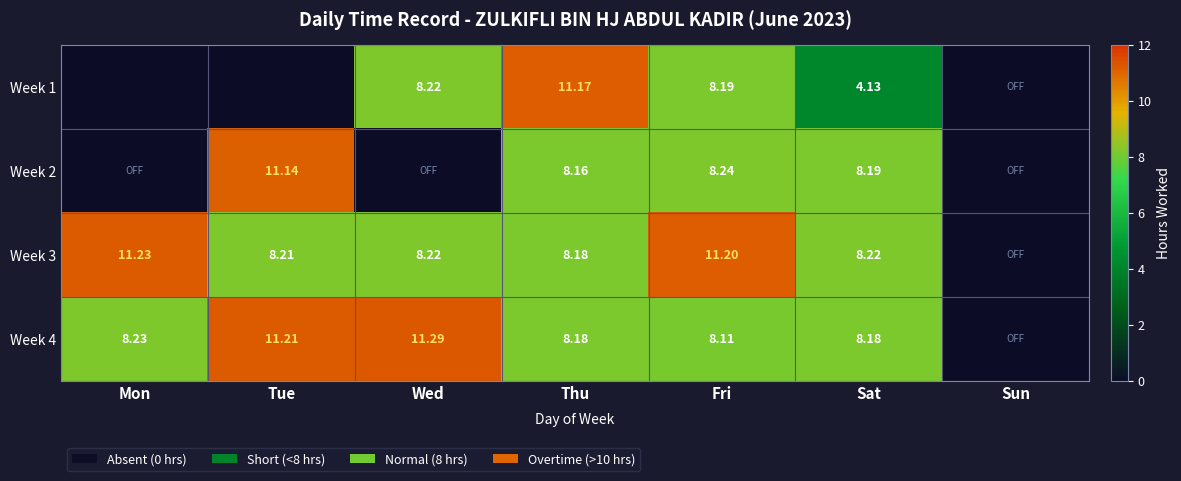

Is the value of Week 3 at Fri greater than the value of Week 4 at Thu?

Yes